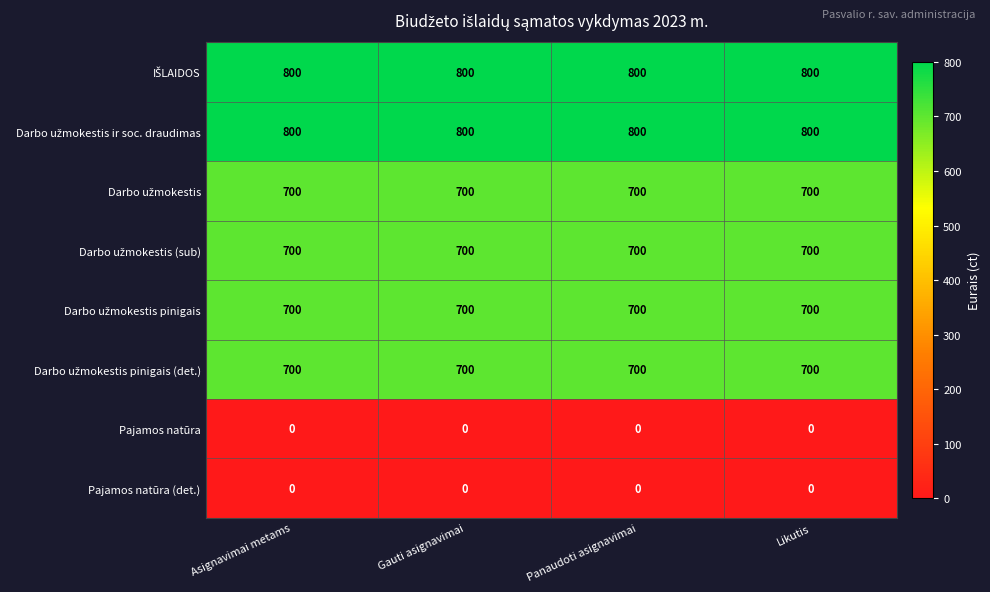

What is the total value across all series at Likutis?

4400